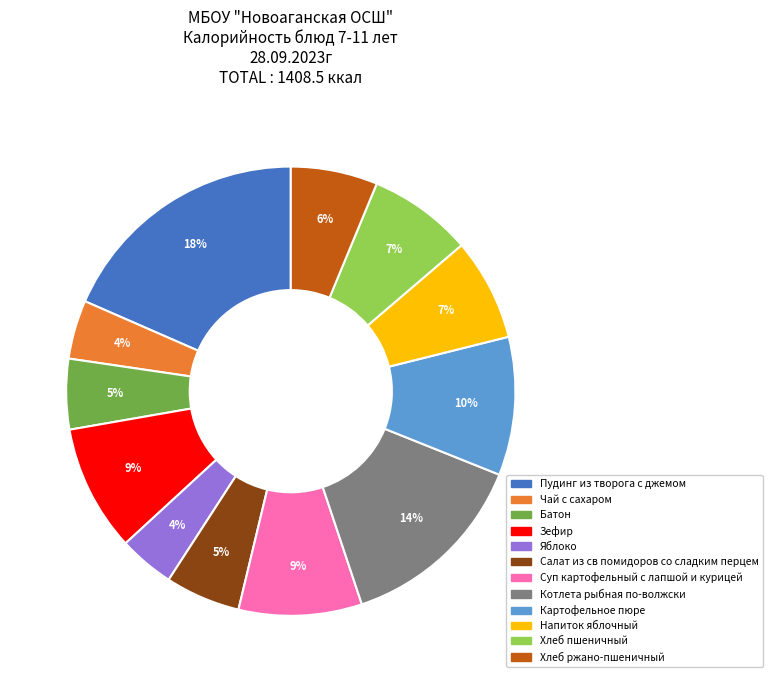

True or false: Хлеб ржано-пшеничный accounts for 6% of the total.

True